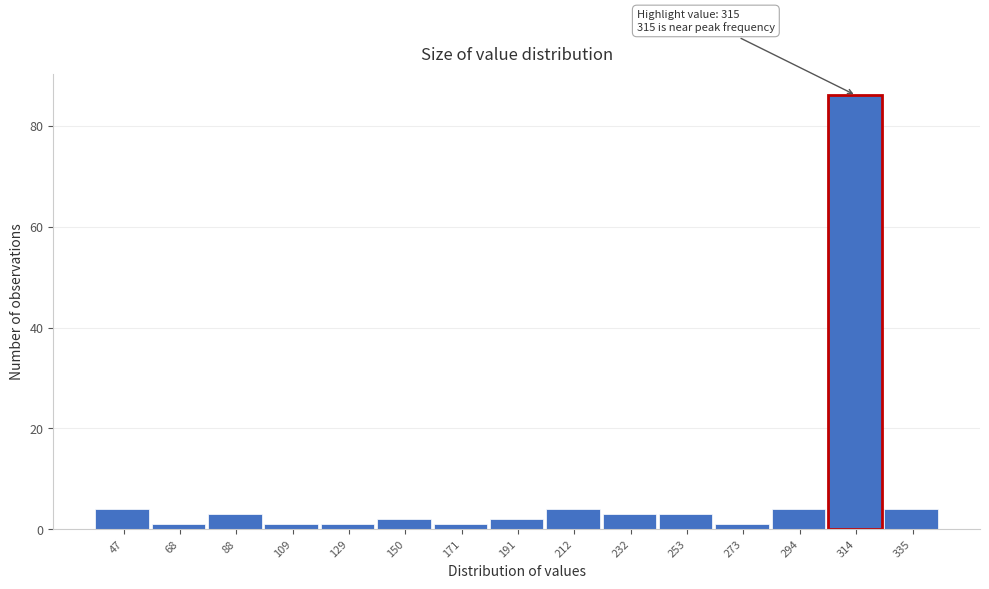

Reading right to left, list all the values displayed in this chart.

4	86	4	1	3	3	4	2	1	2	1	1	3	1	4